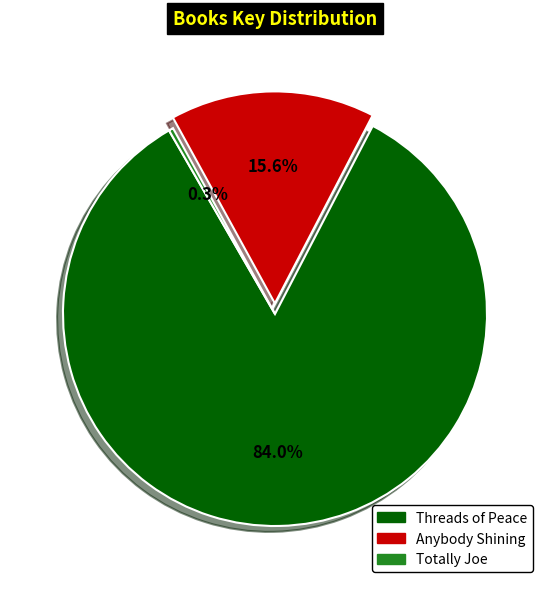

Which category has the smallest portion of the pie?

Totally Joe